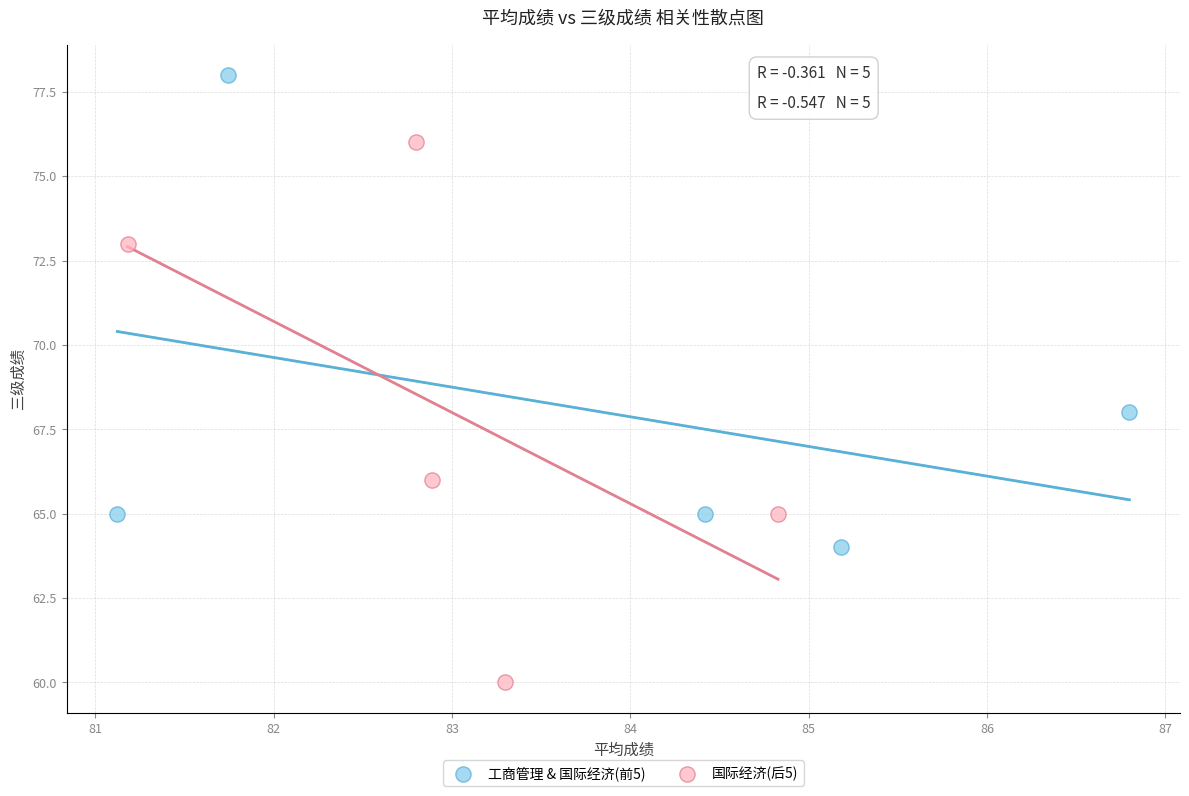

Which series contains the highest Y value?

工商管理 & 国际经济(前5)